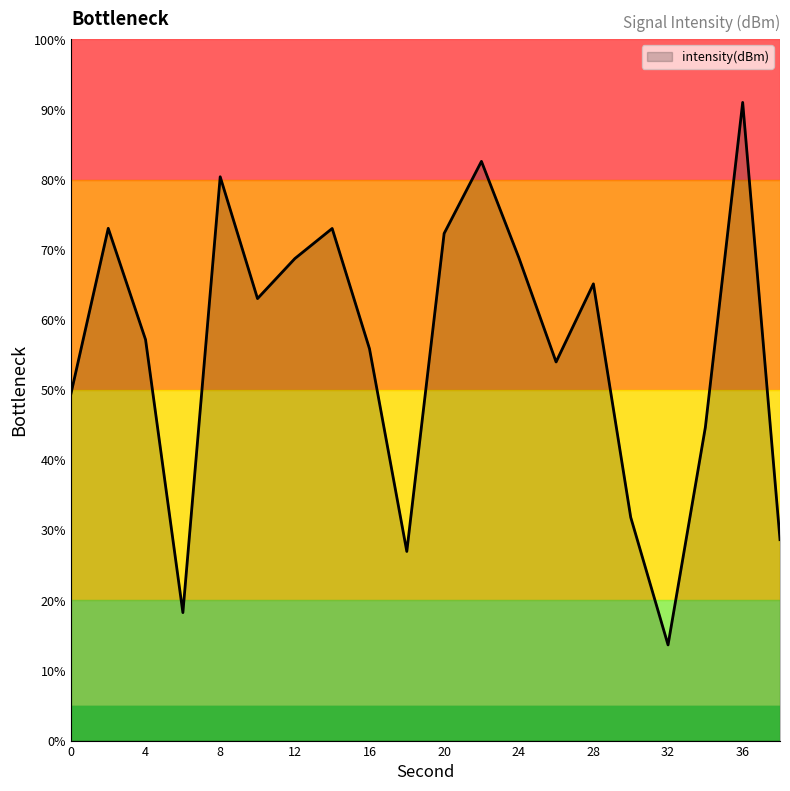

What is the greatest value displayed?

91.0